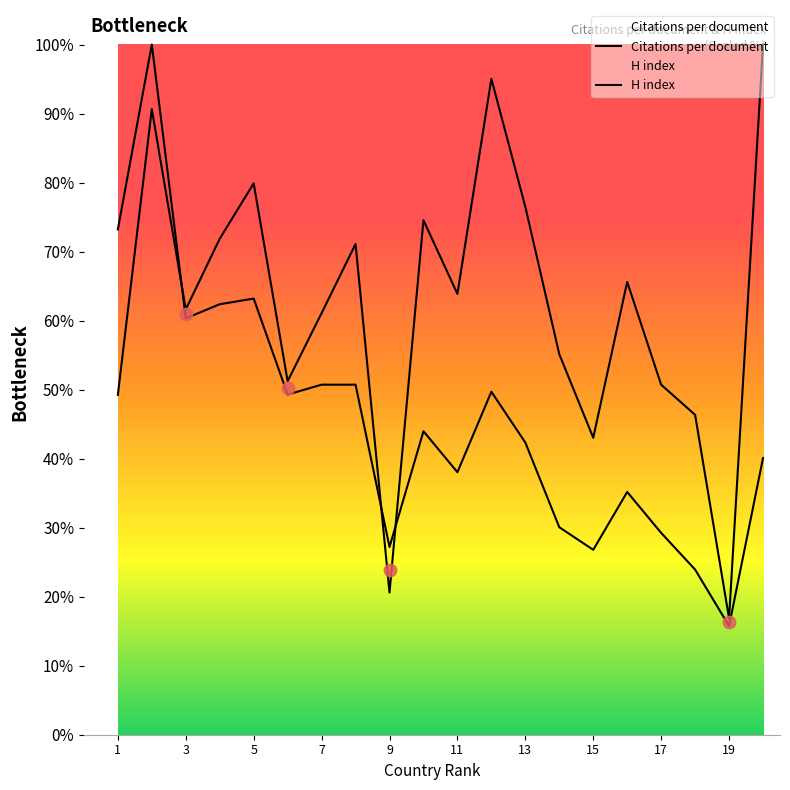

Which series has the largest total across all categories?

Citations per document